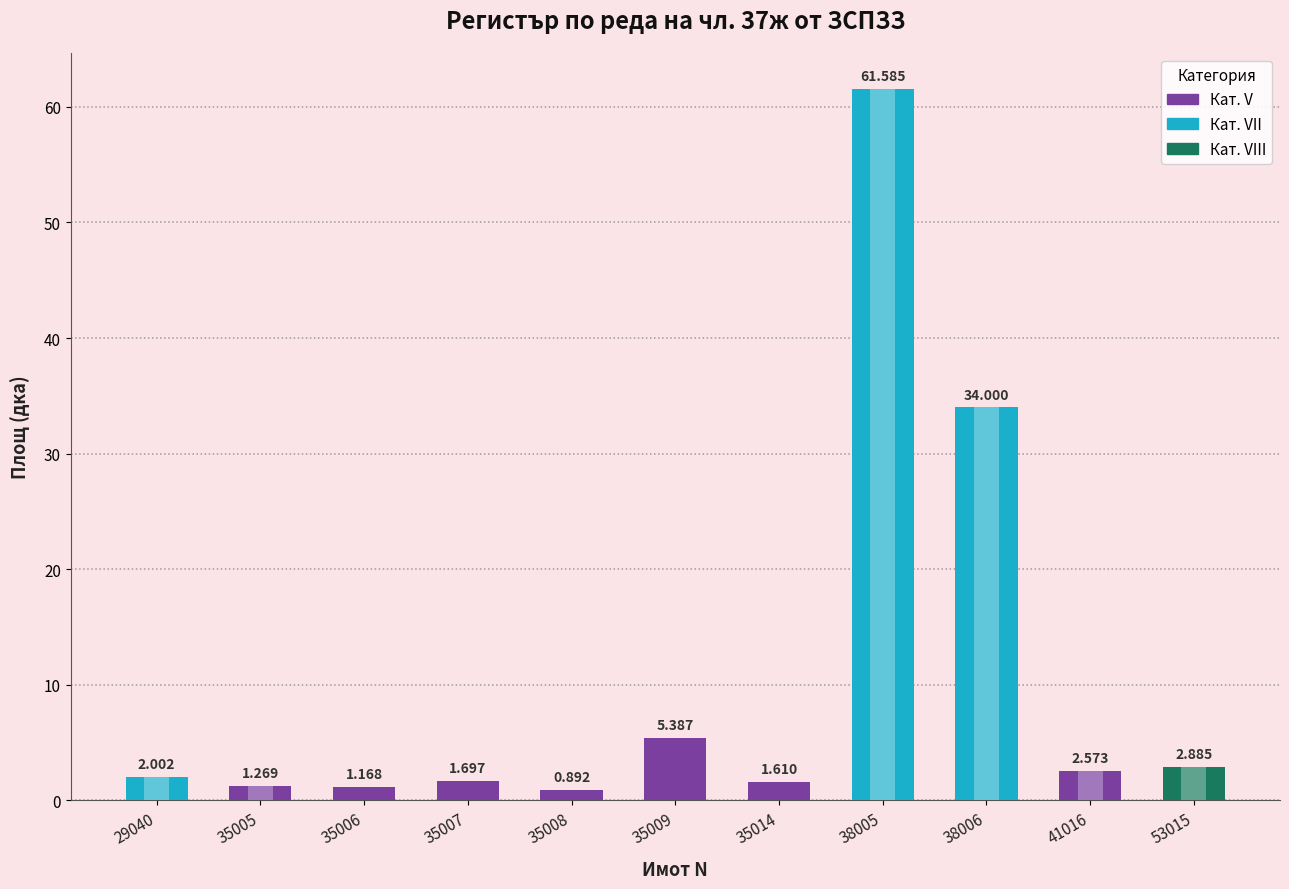

What is the maximum value shown in the chart?

61.6